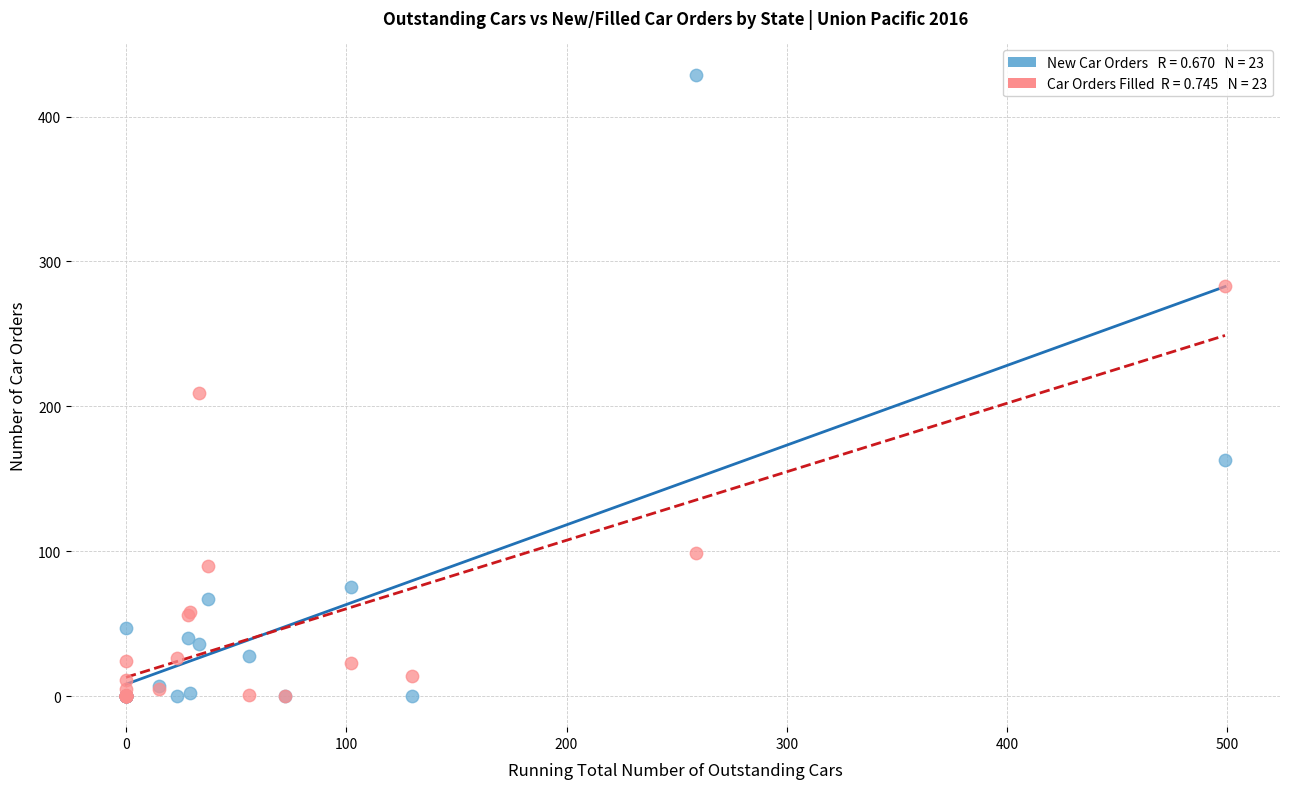

Across all series, what Y value is closest to 214?

209